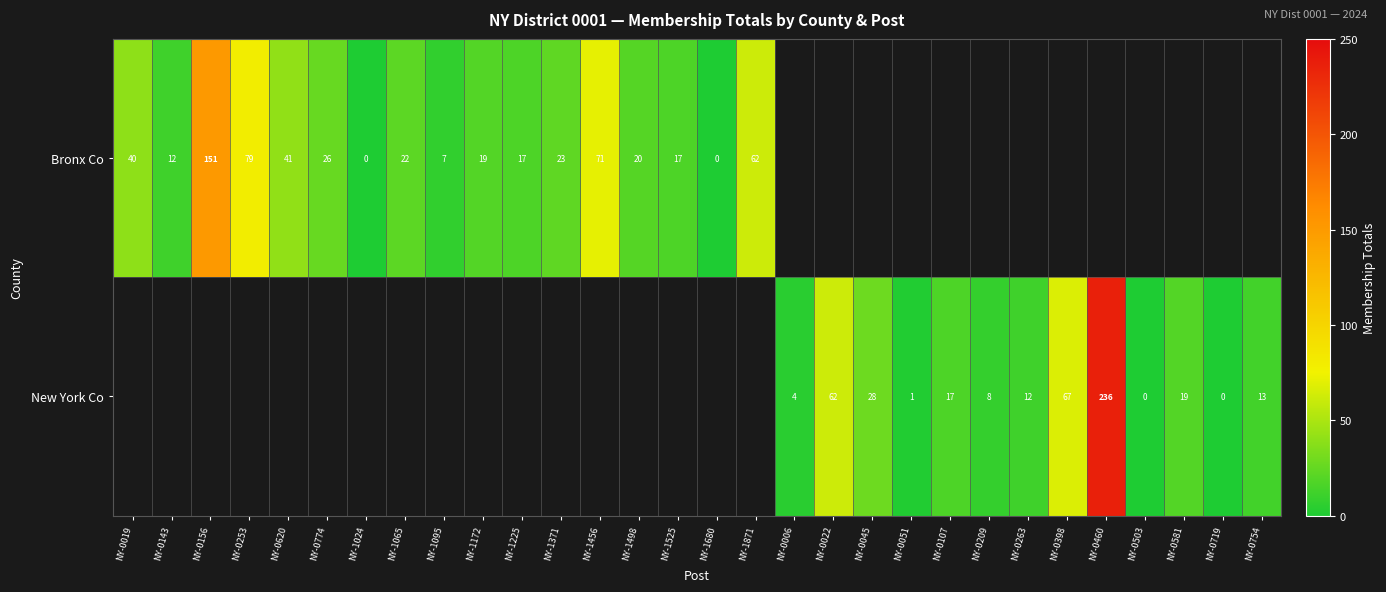

The value of row_0 at NY-1456 is 101.3. True or false?

False